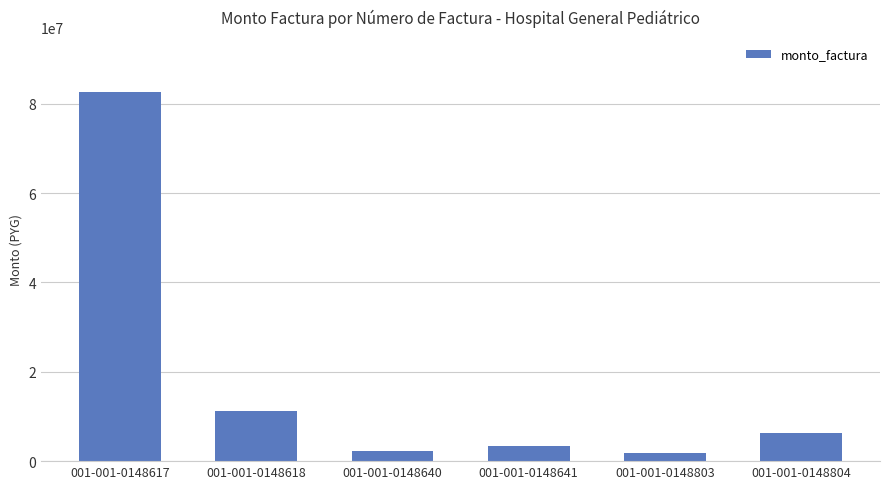

Where does the data first go above 6300000?

001-001-0148617